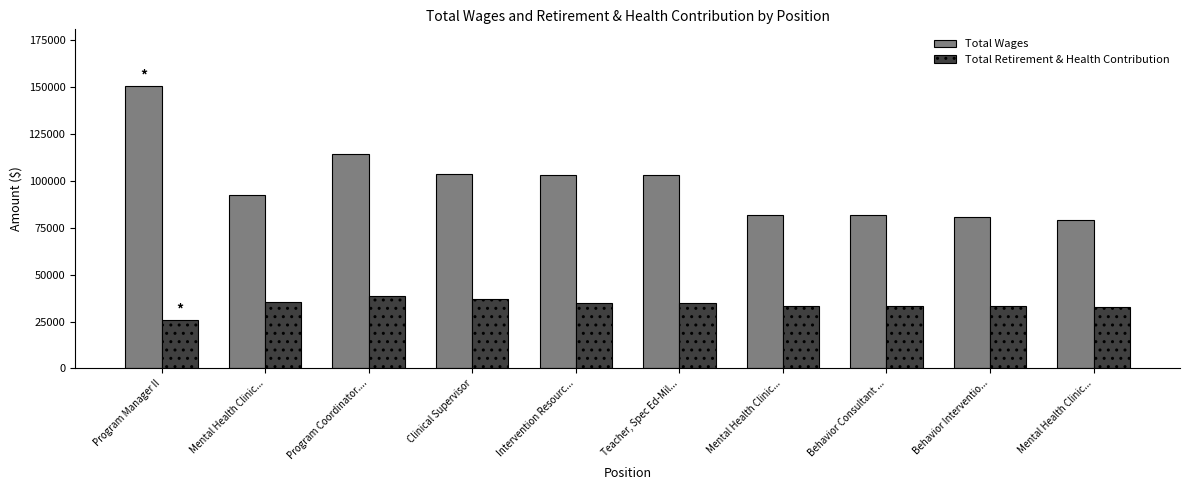

Which series changed the most between Mental Health Clinic... and Clinical Supervisor?

Total Wages